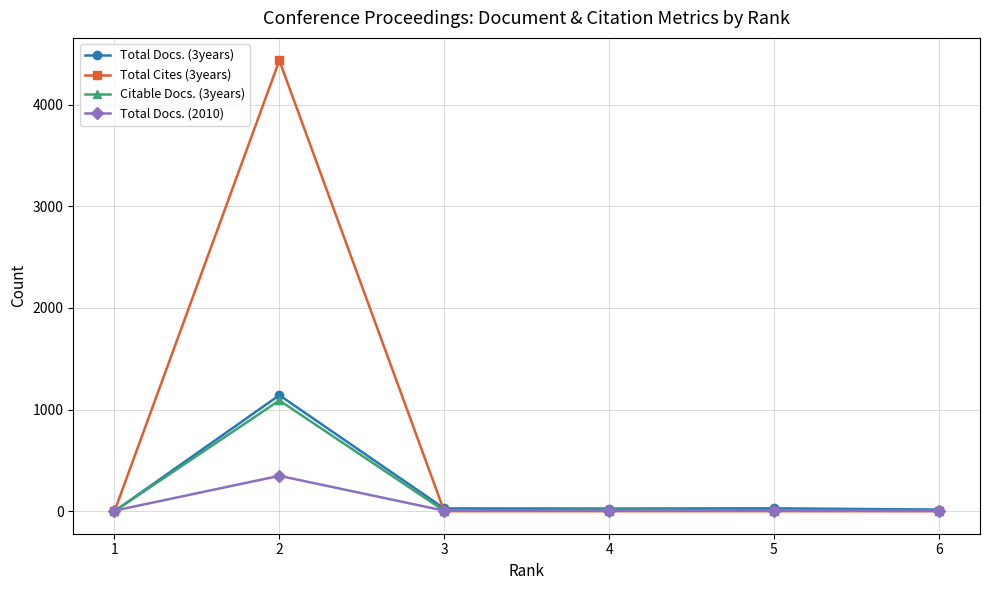

Is the value of Total Cites (3years) at 3 greater than the value of Citable Docs. (3years) at 2?

No